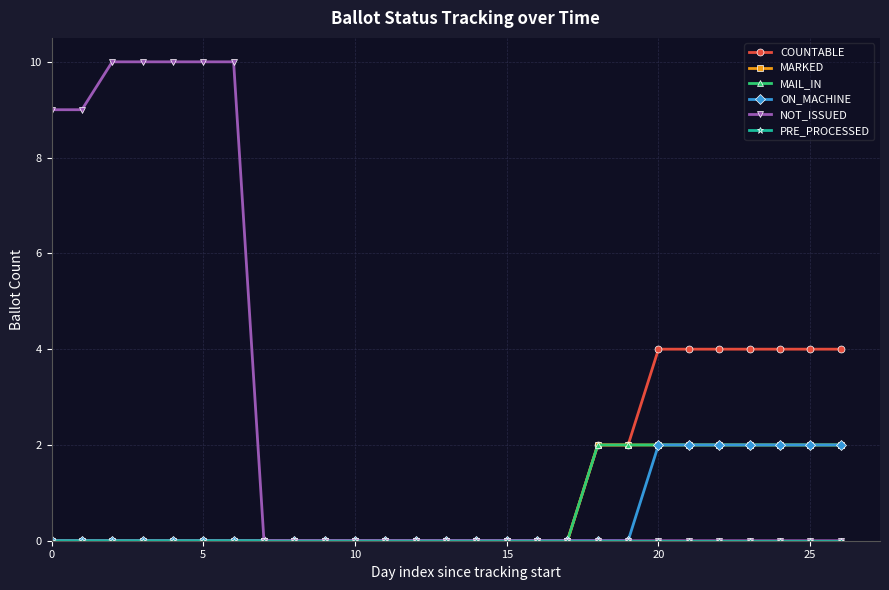

Reading left to right, transcribe all the data shown in this chart.

COUNTABLE: 0	0	0	0	0	0	0	0	0	0	0	0	0	0	0	0	0	0	2	2	4	4	4	4	4	4	4
MARKED: 0	0	0	0	0	0	0	0	0	0	0	0	0	0	0	0	0	0	2	2	2	2	2	2	2	2	2
MAIL_IN: 0	0	0	0	0	0	0	0	0	0	0	0	0	0	0	0	0	0	2	2	2	2	2	2	2	2	2
ON_MACHINE: 0	0	0	0	0	0	0	0	0	0	0	0	0	0	0	0	0	0	0	0	2	2	2	2	2	2	2
NOT_ISSUED: 9	9	10	10	10	10	10	0	0	0	0	0	0	0	0	0	0	0	0	0	0	0	0	0	0	0	0
PRE_PROCESSED: 0	0	0	0	0	0	0	0	0	0	0	0	0	0	0	0	0	0	0	0	0	0	0	0	0	0	0